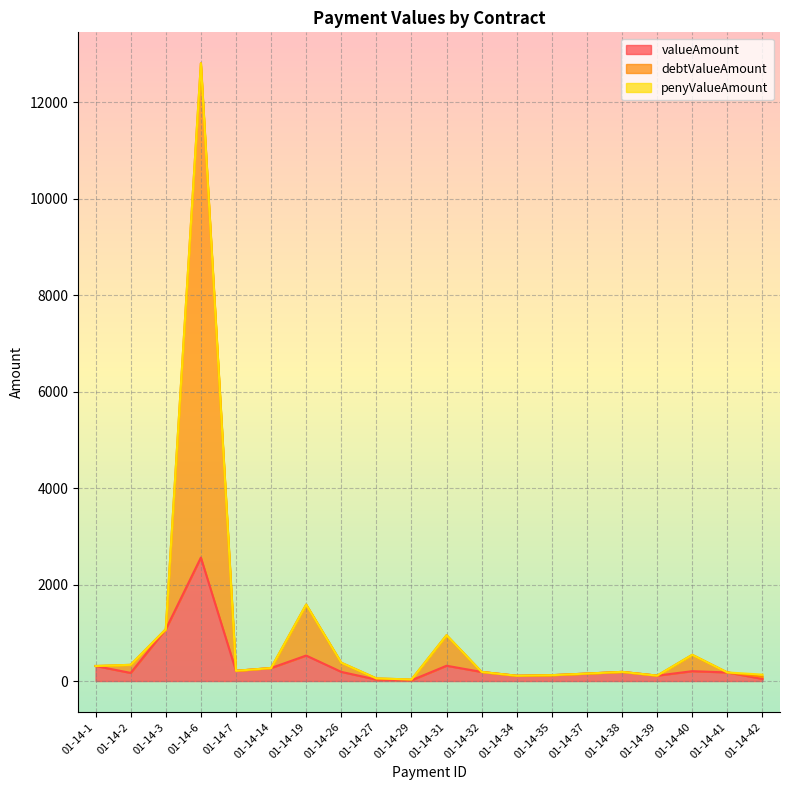

What is the difference between the highest and lowest values at 01-14-31?

633.3